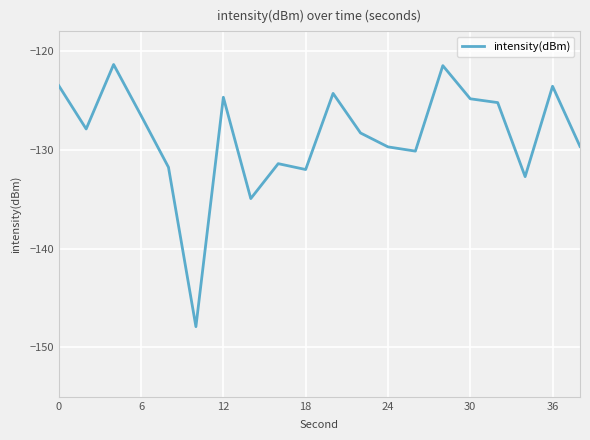

What is the maximum value shown in the chart?

-121.4